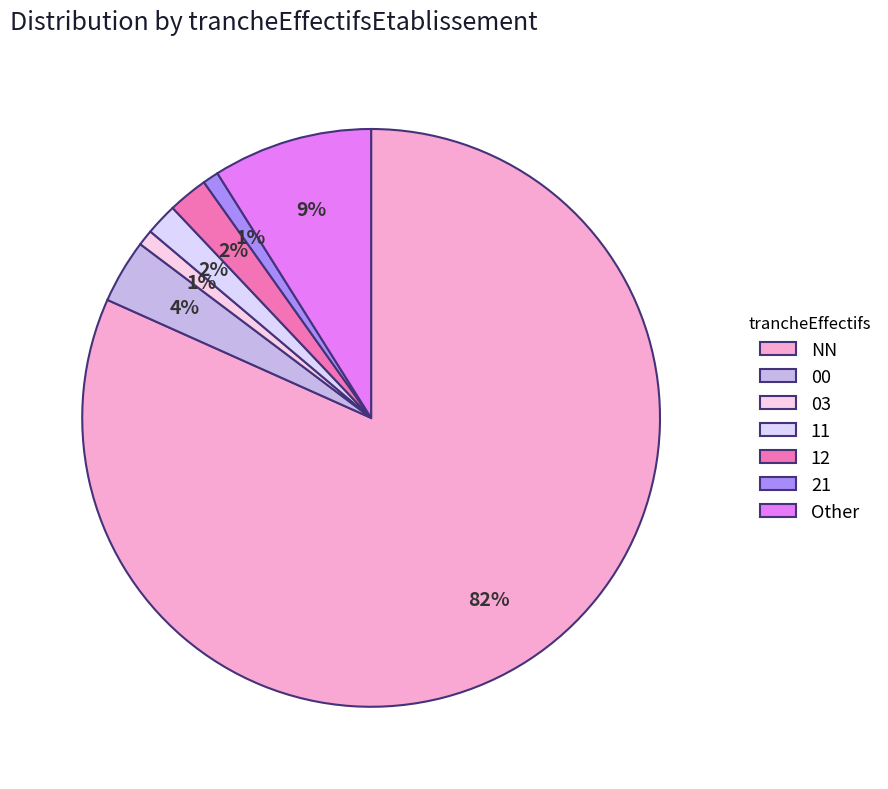

What is the ratio of the value at NN to the value at 00?

22.9